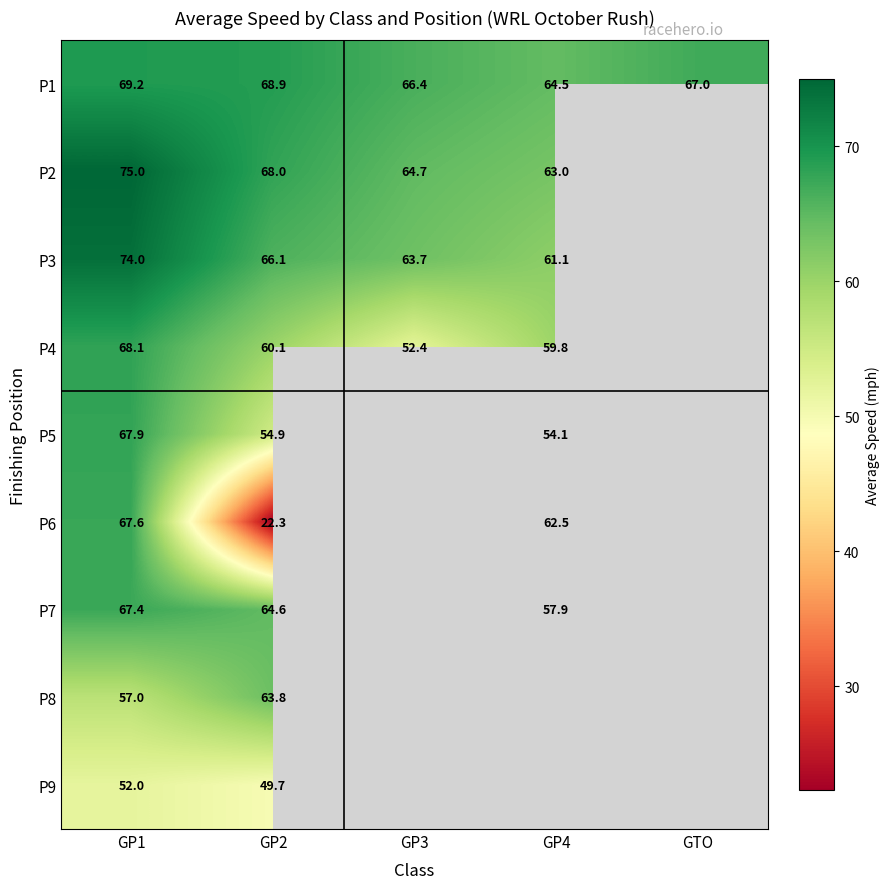

Between GP3 and GTO, which is larger?

GTO